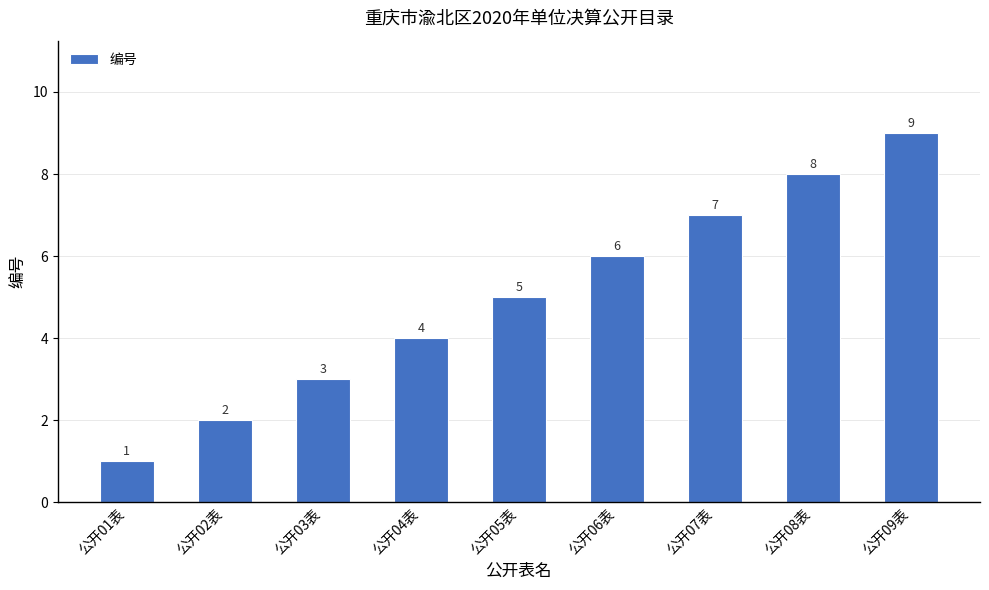

List the labels in order of value, largest first.

公开09表, 公开08表, 公开07表, 公开06表, 公开05表, 公开04表, 公开03表, 公开02表, 公开01表